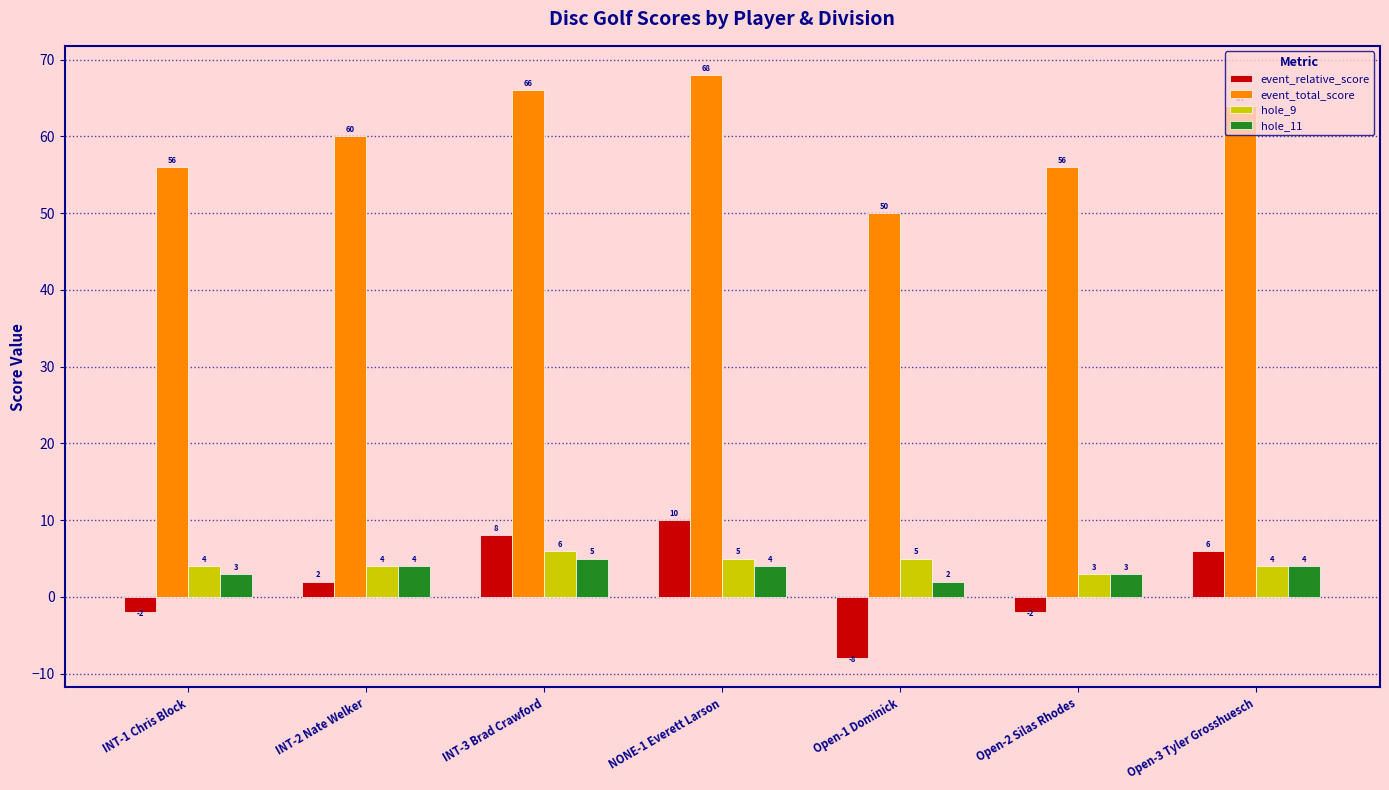

What is the minimum value for hole_11?

2